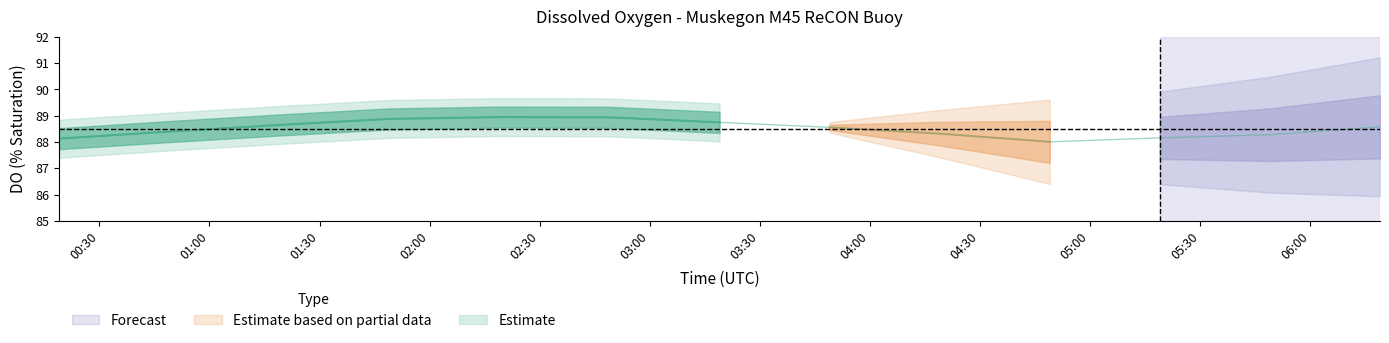

What value does the data have at do_values?

88.1